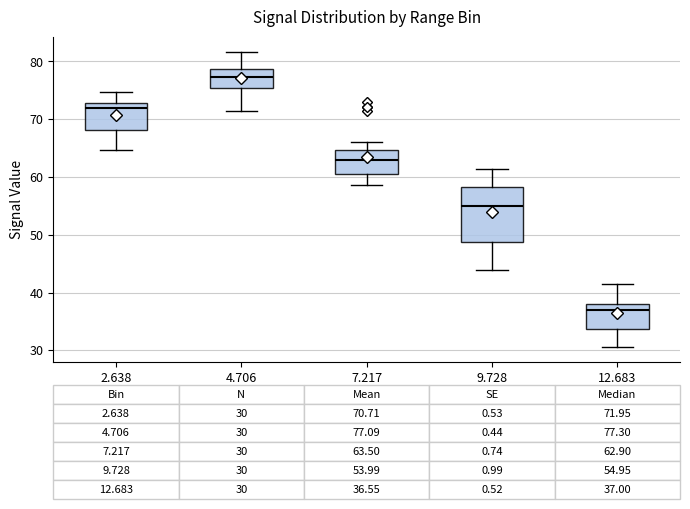

Which box's median line is the lowest?

12.683